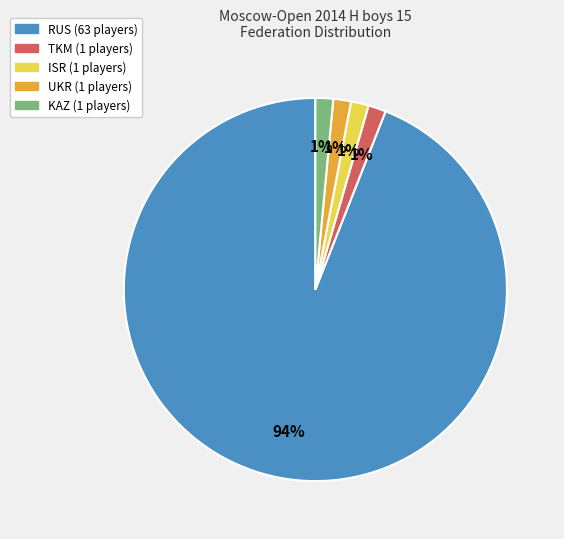

To the nearest percent, what is the average slice percentage?

20%